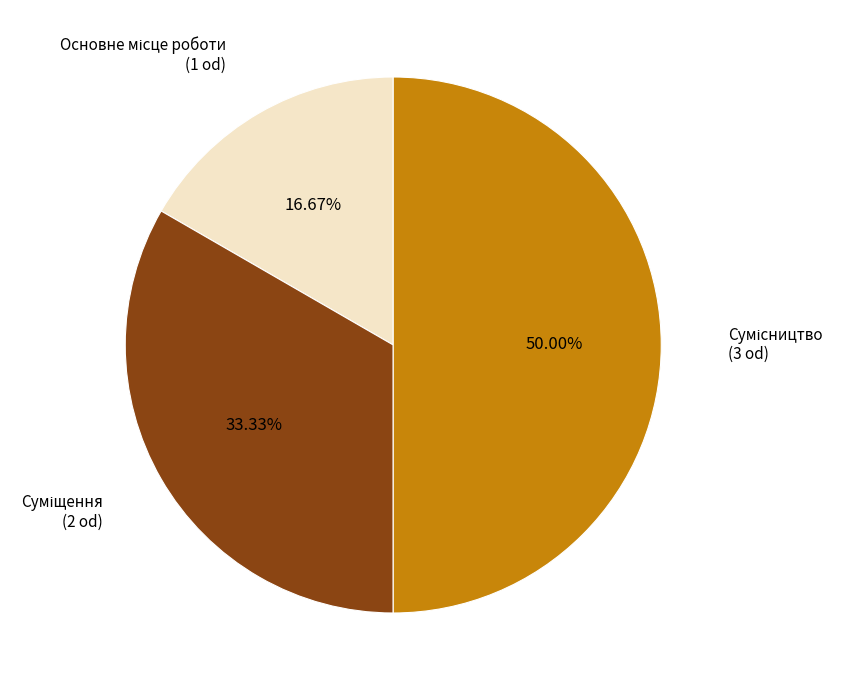

To the nearest percent, what is the average slice percentage?

33%